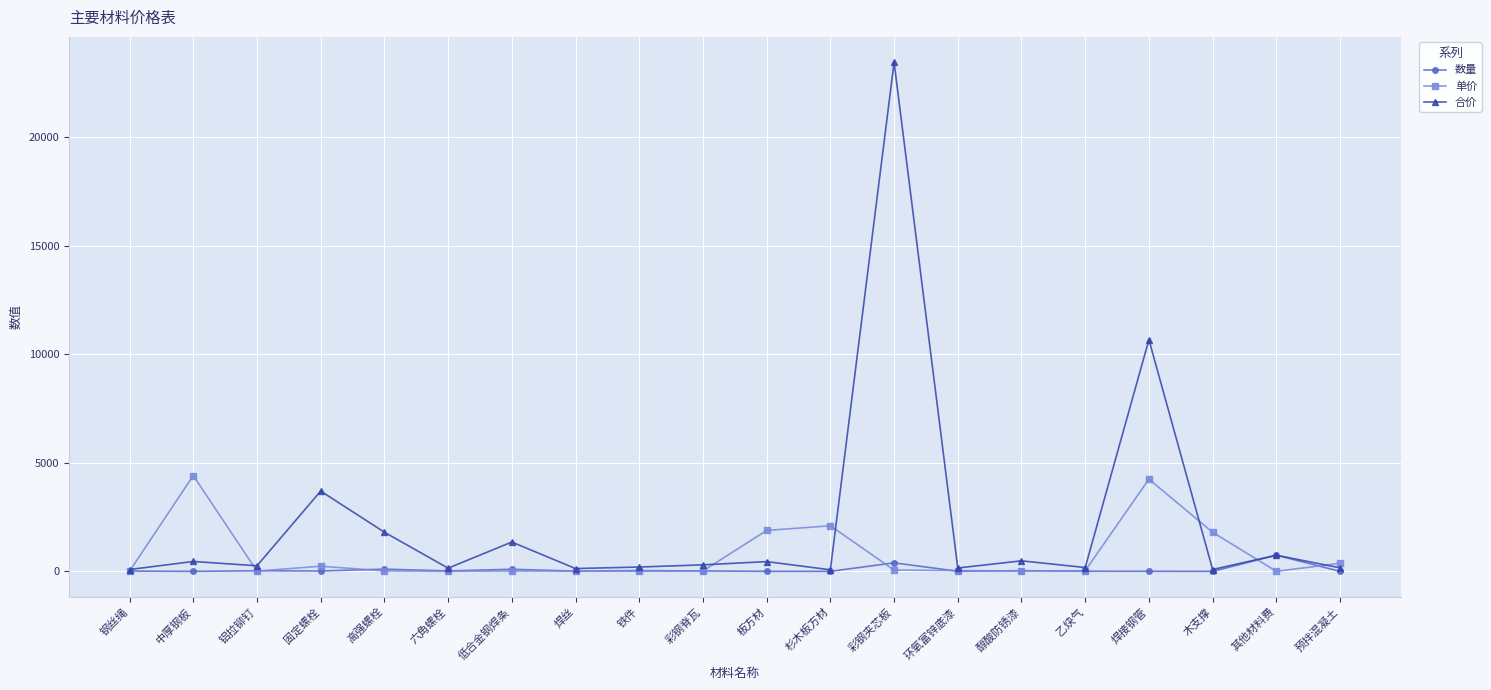

List the series in order of their overall mean, lowest first.

数量, 单价, 合价